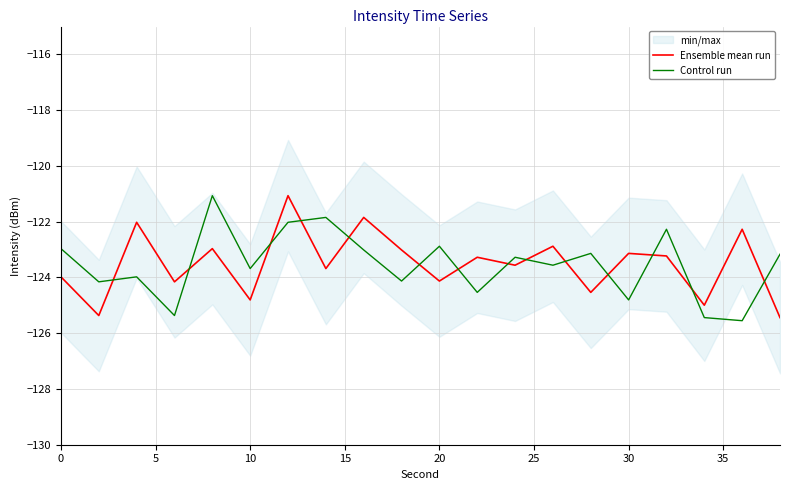

The Ensemble mean run series shows -35.8 at 30. True or false?

False